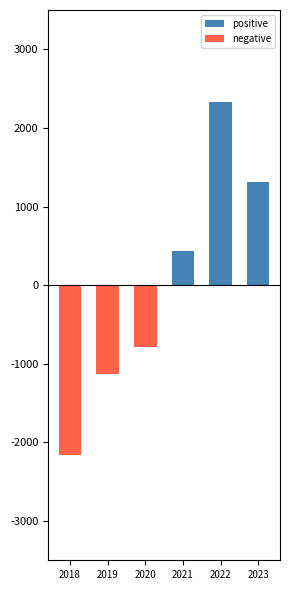

Where is negative nearest to the value -1079?

2019